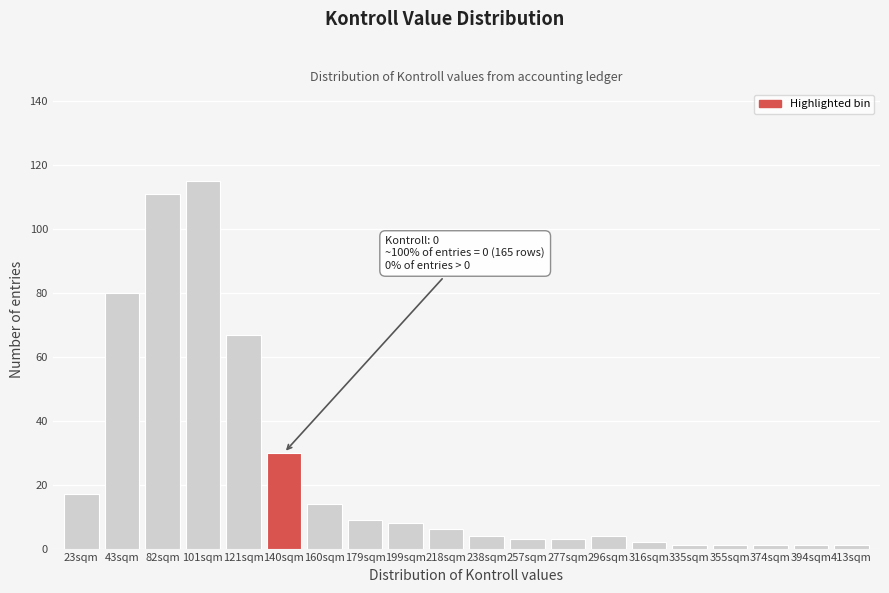

Reading right to left, extract all data points from this chart.

413sqm=1	394sqm=1	374sqm=1	355sqm=1	335sqm=1	316sqm=2	296sqm=4	277sqm=3	257sqm=3	238sqm=4	218sqm=6	199sqm=8	179sqm=9	160sqm=14	140sqm=30	121sqm=67	101sqm=115	82sqm=111	43sqm=80	23sqm=17